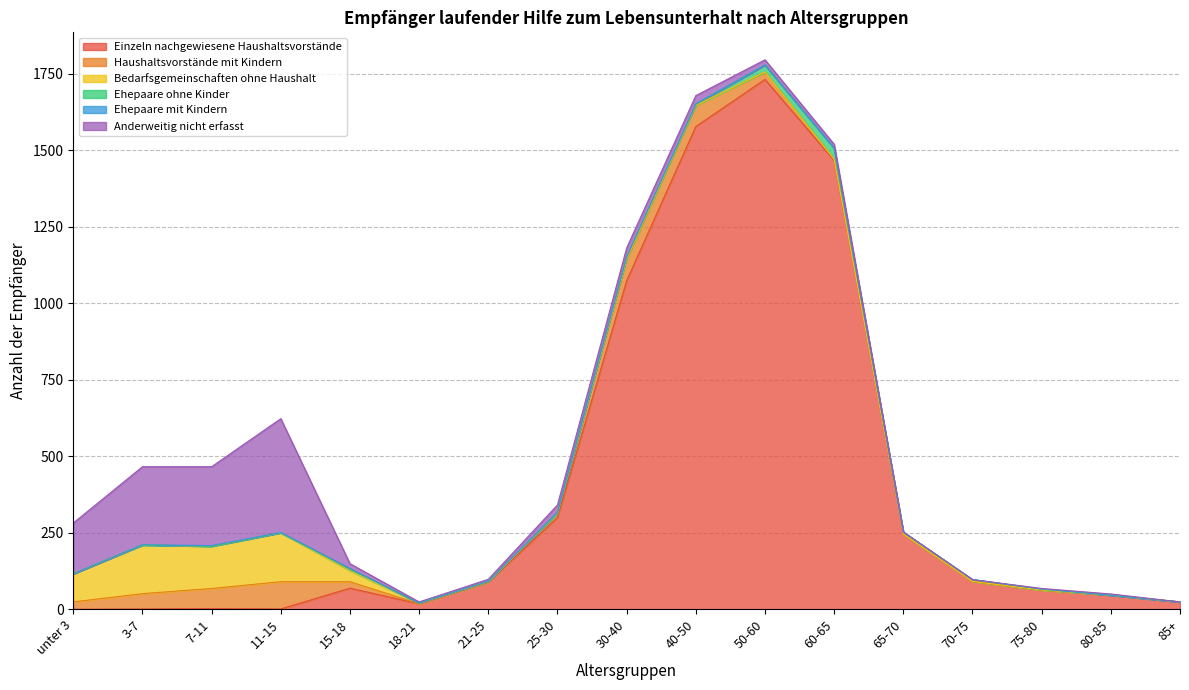

Where is Bedarfsgemeinschaften ohne Haushalt nearest to the value 80?

unter 3